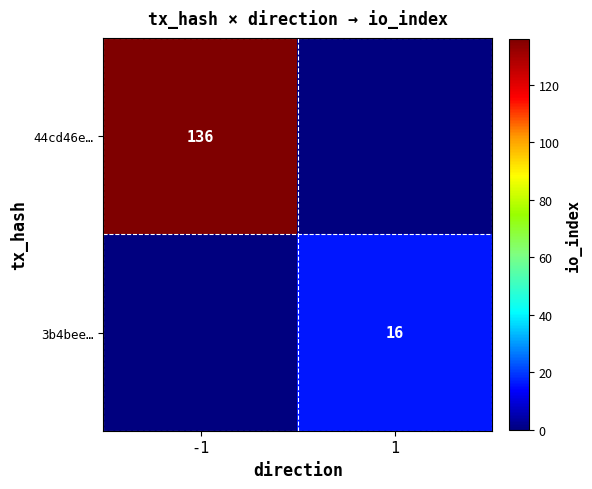

The 3b4bee… series shows 3 at 1. True or false?

False